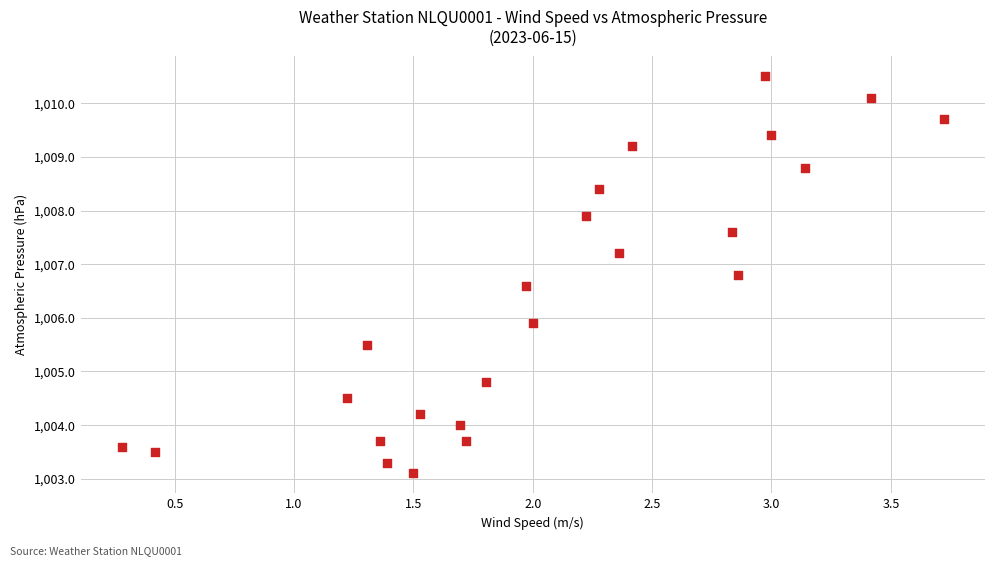

What is the range of Y values (max minus min)?

7.4